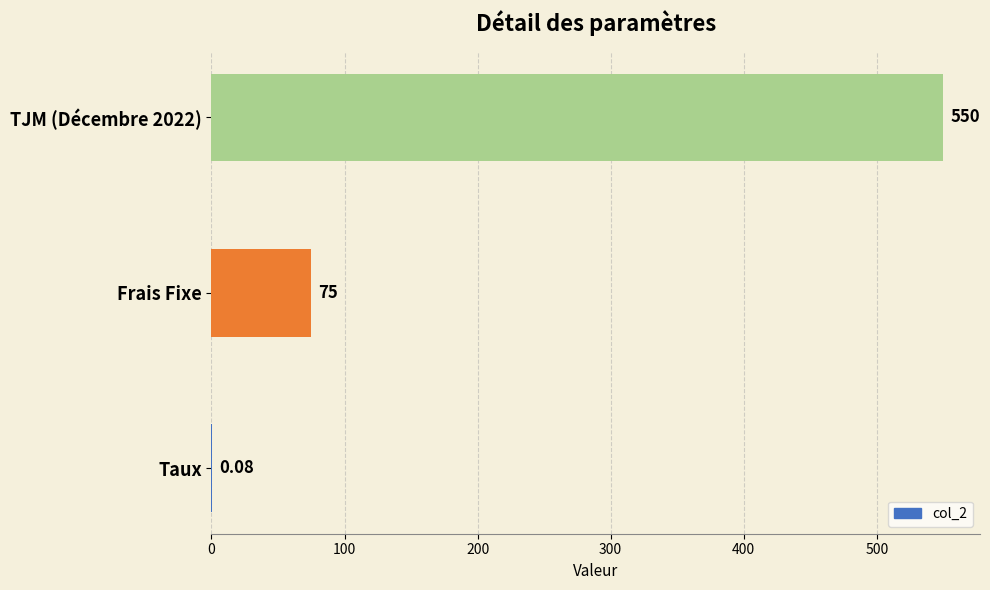

Where is the data nearest to the value 275?

Frais Fixe